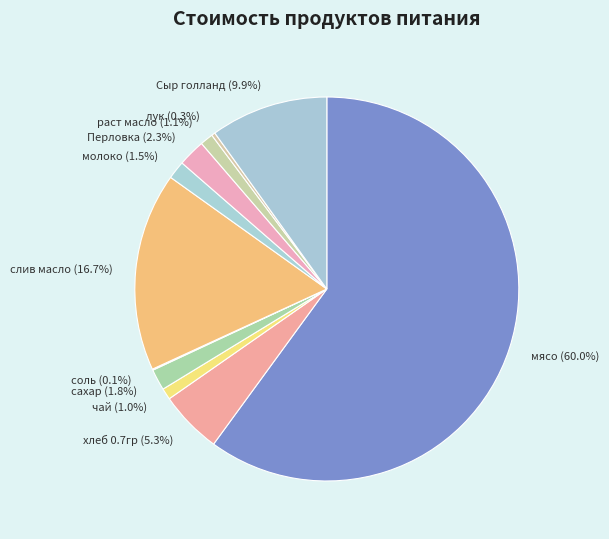

What is the majority slice?

мясо